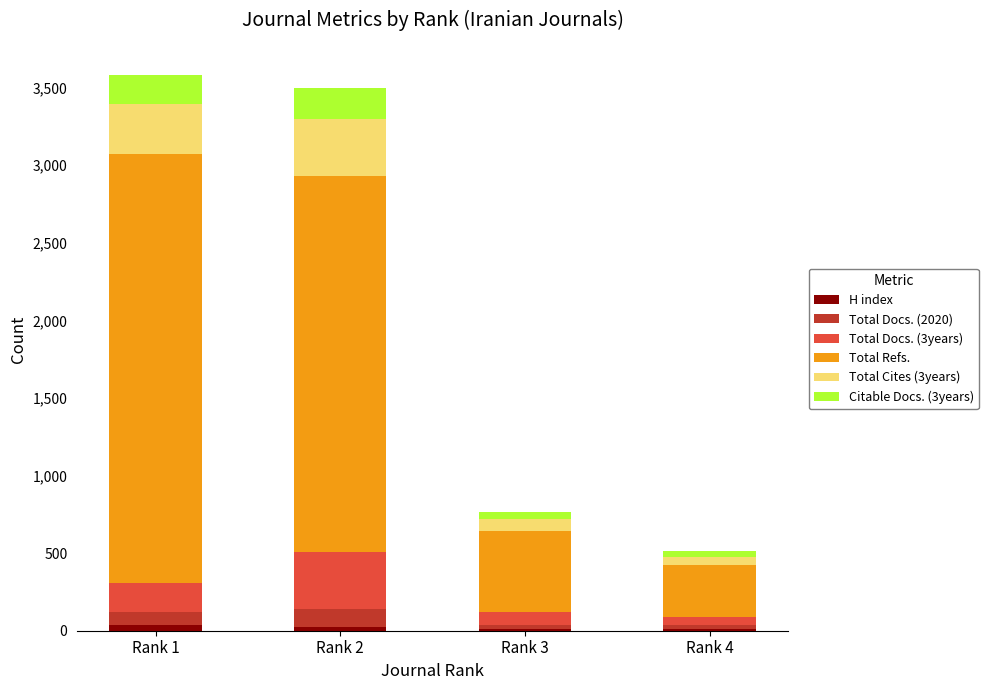

The Total Docs. (2020) series shows 83 at Rank 1. True or false?

True